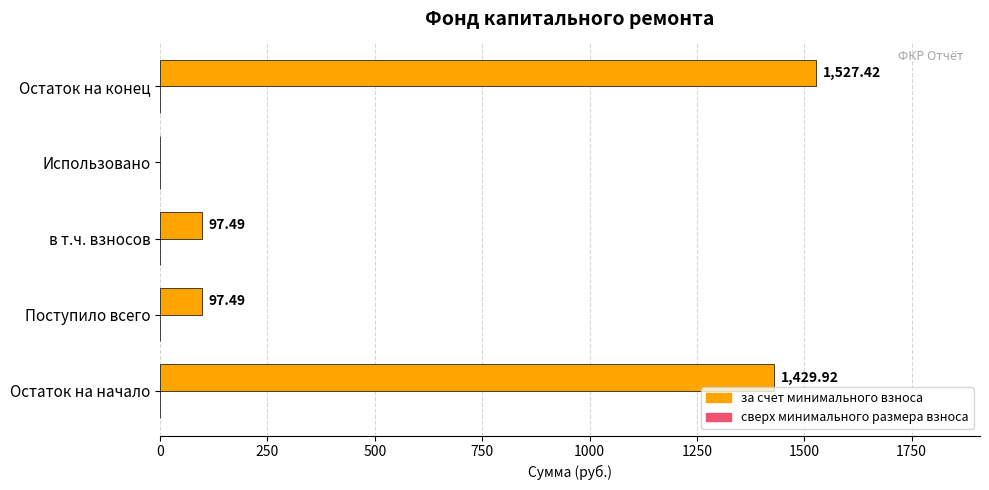

What is the sum of all values?

3152.3